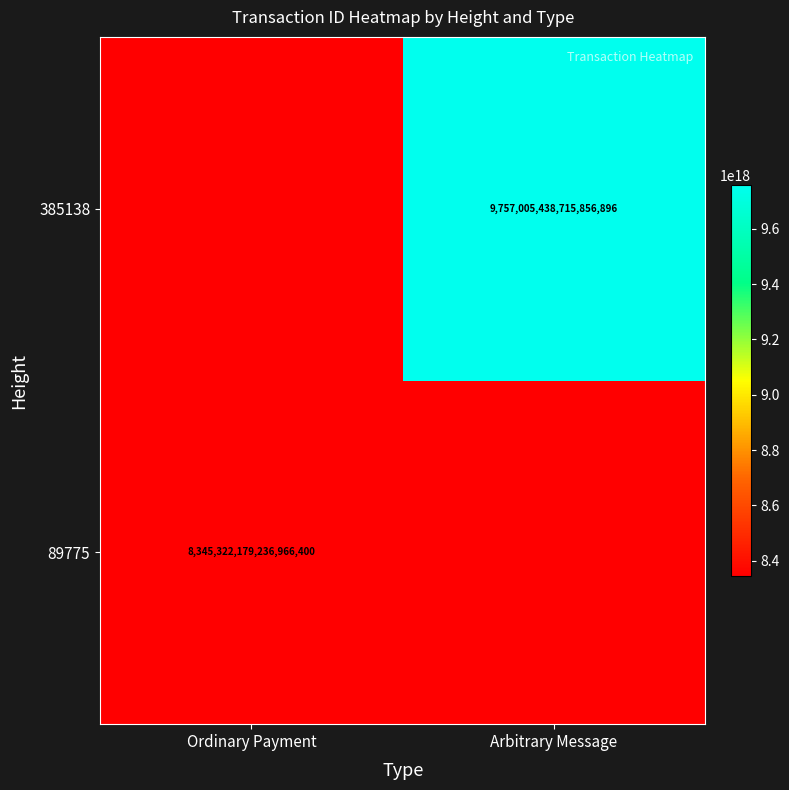

Is it true that 385138 equals 9757005438715856896 at Arbitrary Message?

True